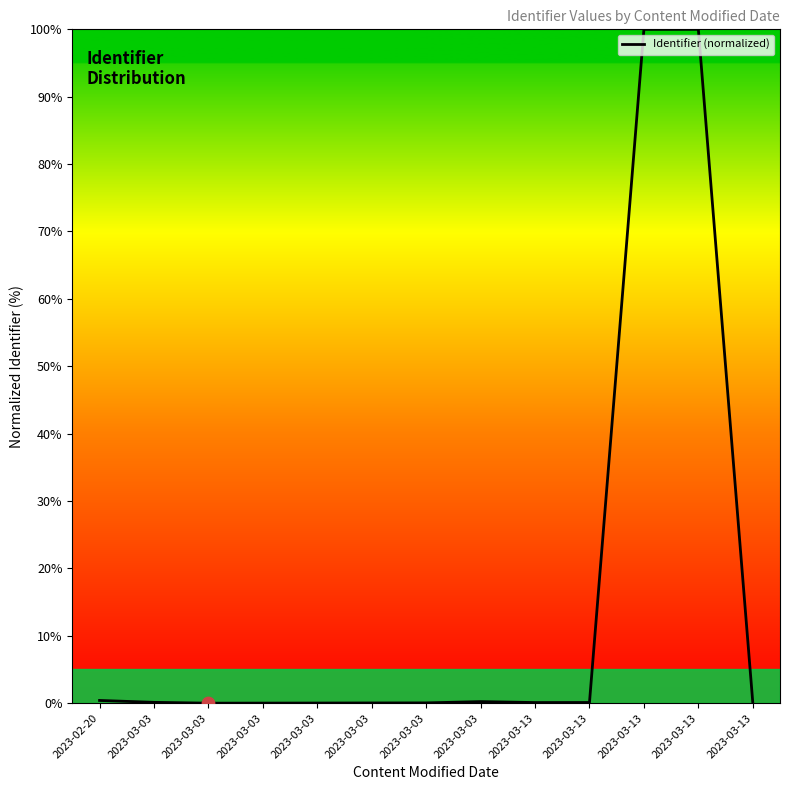

Is this an area chart (filled region under the line)?

Yes